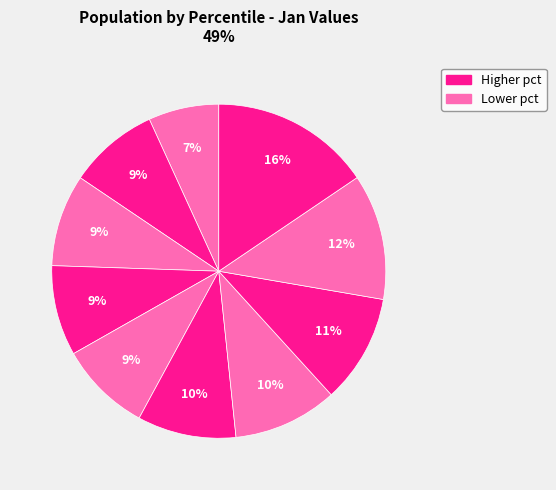

How many segments does this pie chart have?

10